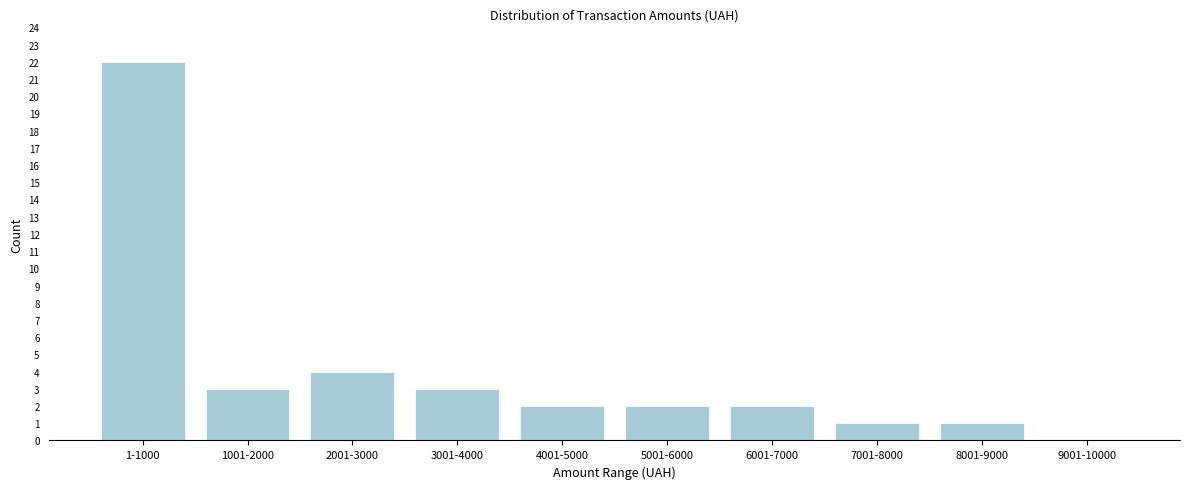

Reading left to right, transcribe all the data shown in this chart.

1-1000=22	1001-2000=3	2001-3000=4	3001-4000=3	4001-5000=2	5001-6000=2	6001-7000=2	7001-8000=1	8001-9000=1	9001-10000=0